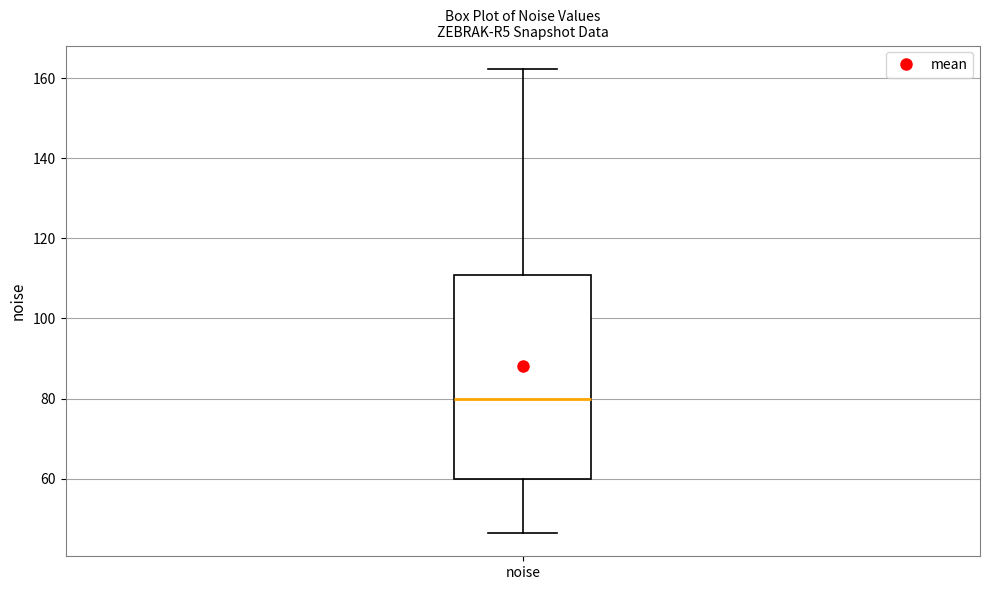

Where does the median line of the box for noise sit on the y-axis? The values are not printed on the chart, so give them approximately, as read against the axis.

80